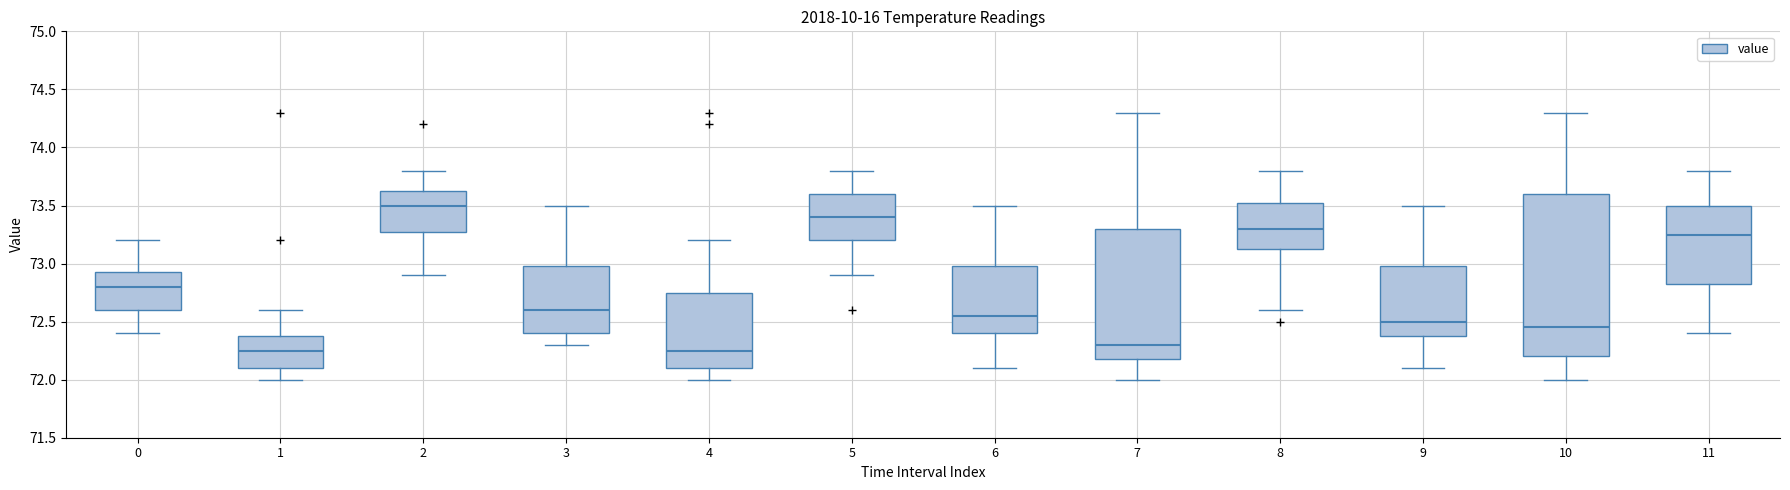

Where does the median line of the box at x = 1 sit on the y-axis? The values are not printed on the chart, so give them approximately, as read against the axis.

72.25